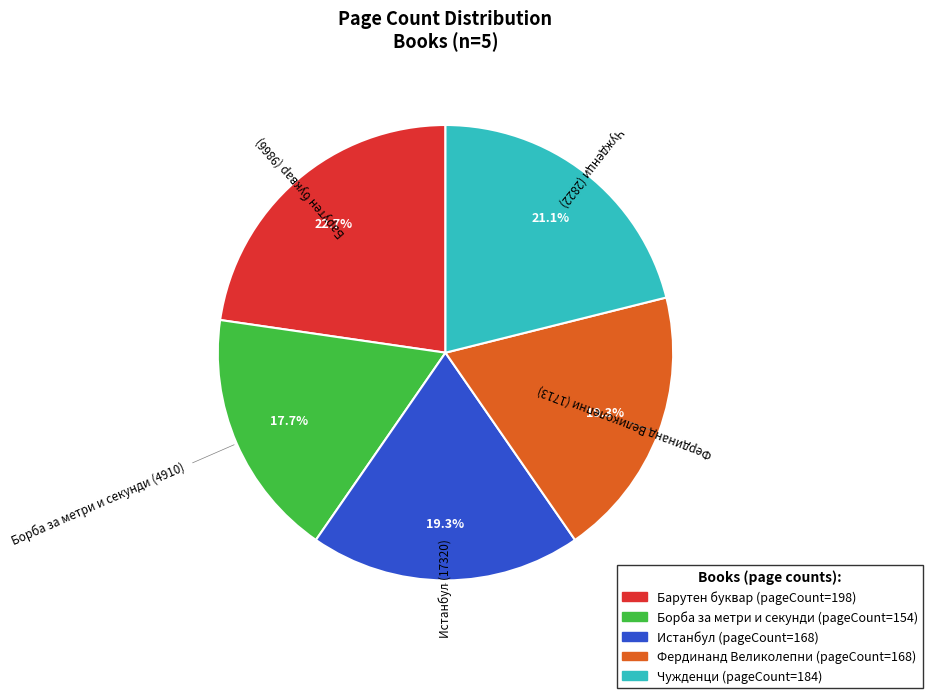

How many slices are in this pie chart?

5